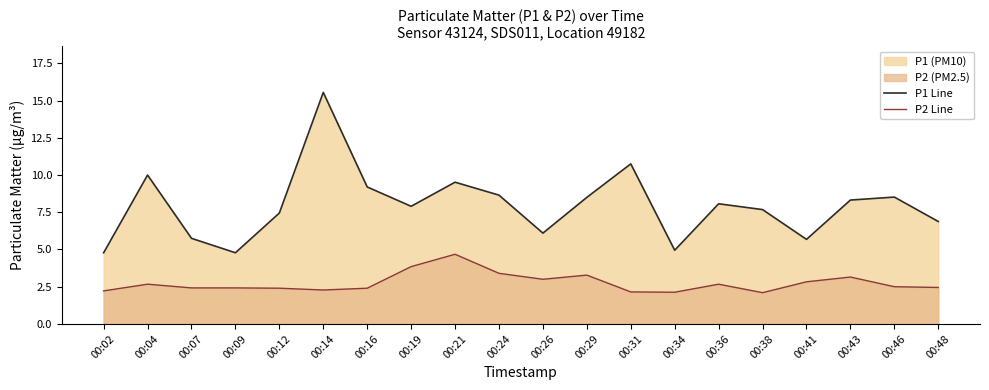

What is the spread (max minus min) of values at 00:02?

2.6